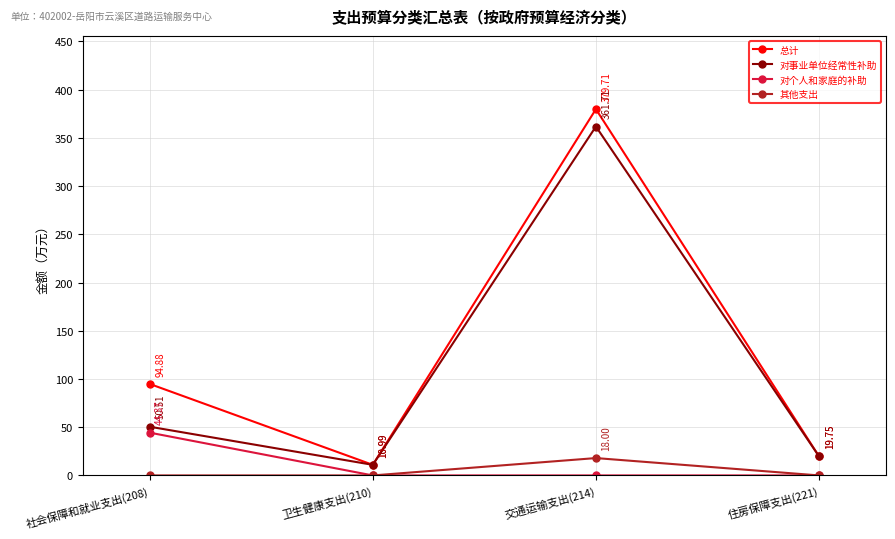

Does the chart have visible grid lines?

Yes